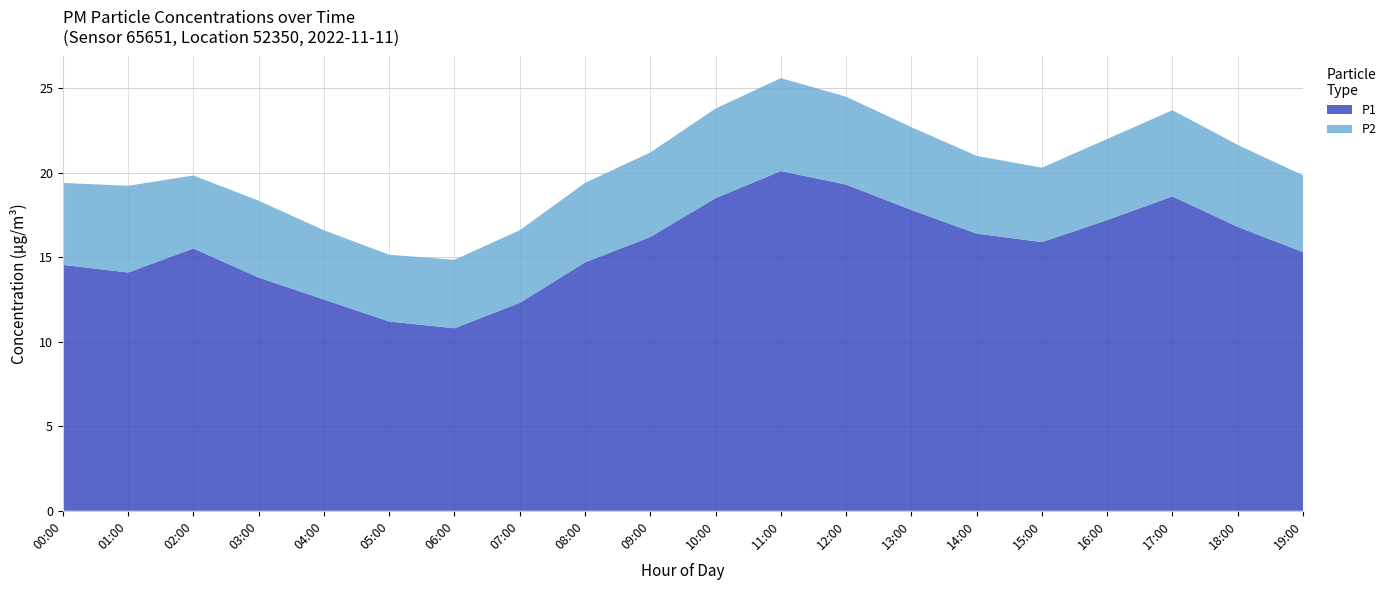

Reading left to right, transcribe all the data shown in this chart.

P1: 14.6	14.1	15.5	13.8	12.5	11.2	10.8	12.3	14.7	16.2	18.5	20.1	19.3	17.8	16.4	15.9	17.2	18.6	16.8	15.3
P2: 4.8	5.1	4.3	4.5	4.1	4.0	4.0	4.3	4.7	5.0	5.3	5.5	5.2	4.9	4.6	4.4	4.8	5.1	4.8	4.5